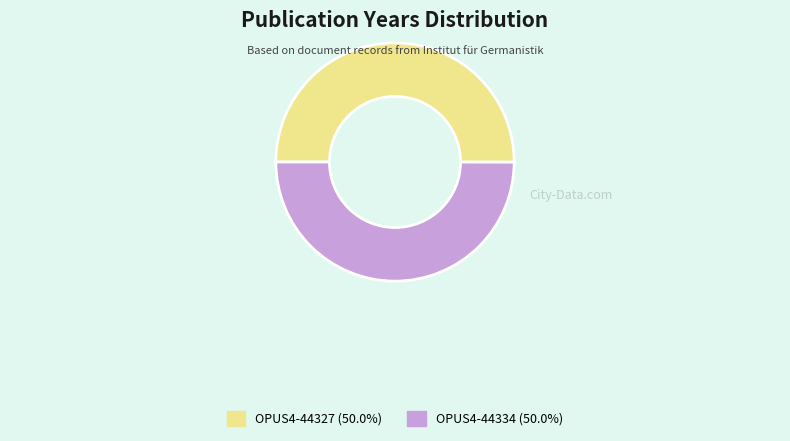

What is the ratio of the value at OPUS4-44327 to the value at OPUS4-44334?

1.0